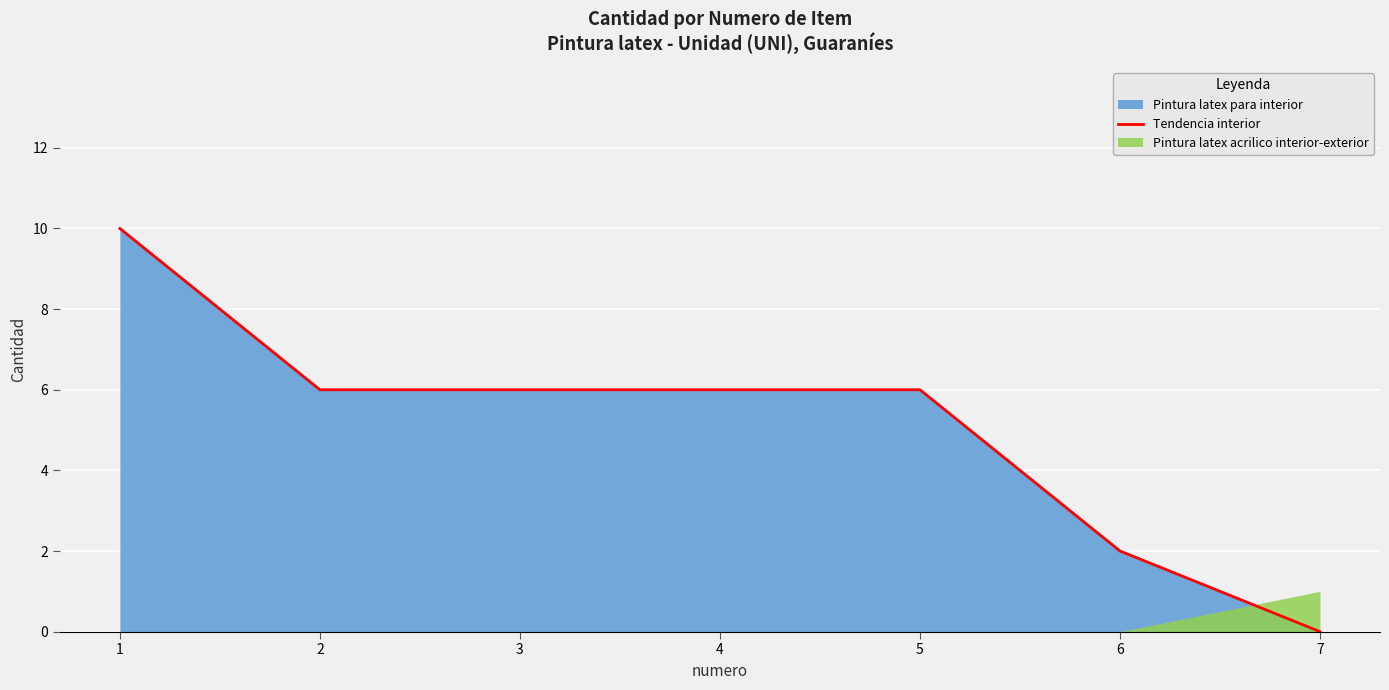

List the labels in order of value, smallest first.

7, 6, 2, 3, 4, 5, 1